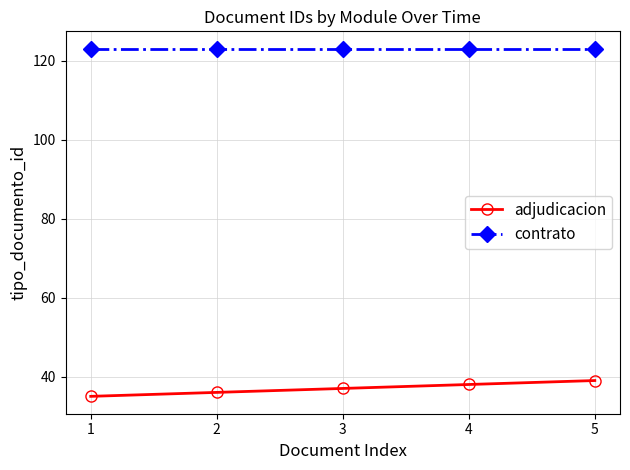

How many categories are shown in the chart?

5